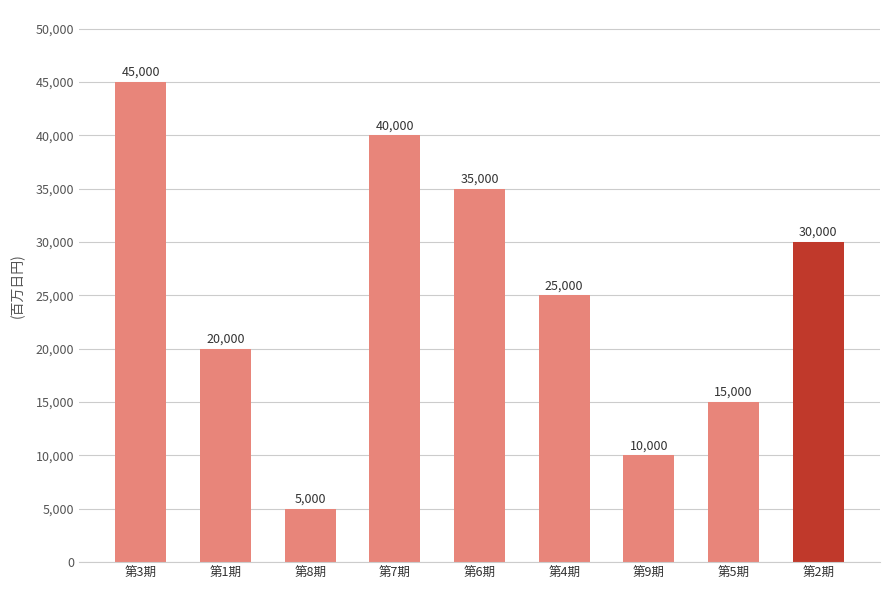

Reading left to right, what are all the values shown in this chart?

45000	20000	5000	40000	35000	25000	10000	15000	30000